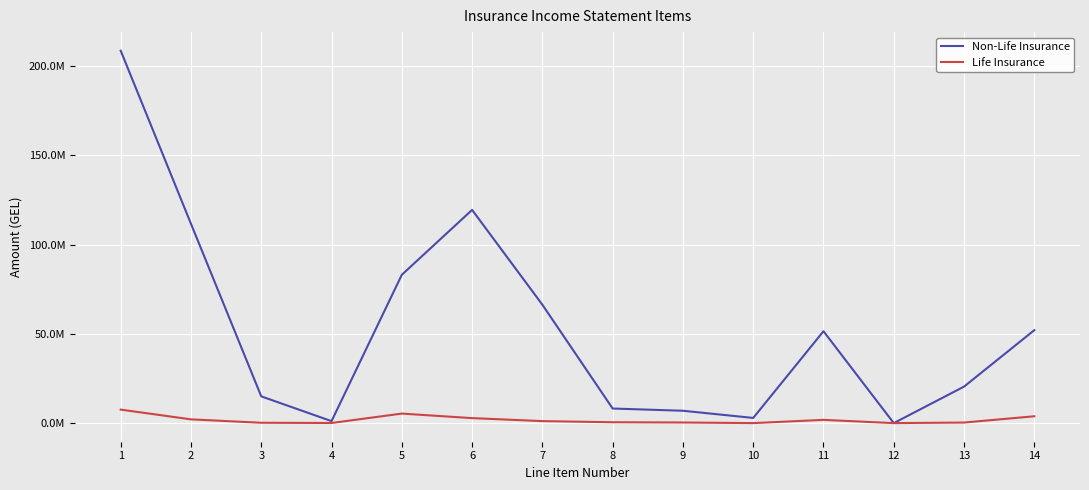

What is the difference between the highest and lowest values at 5?

77781635.3